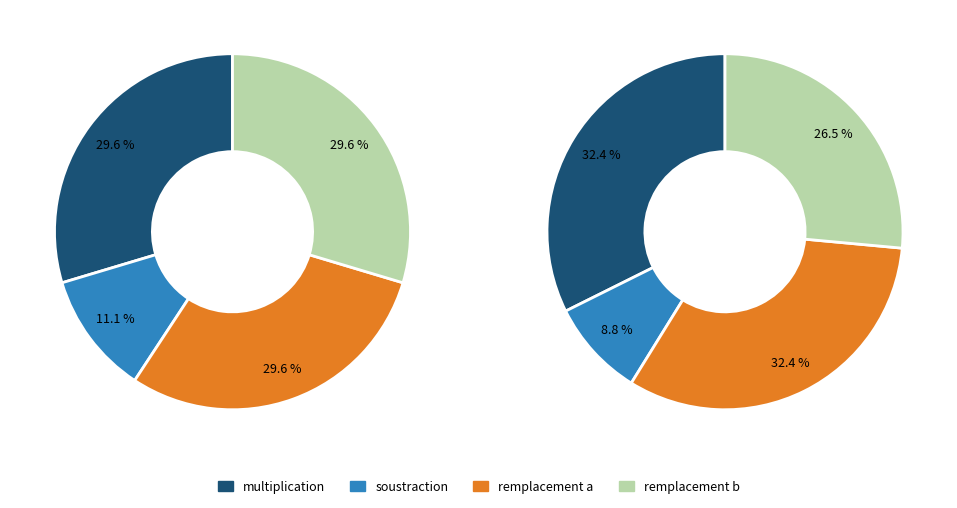

Is remplacement b the majority of the pie?

No